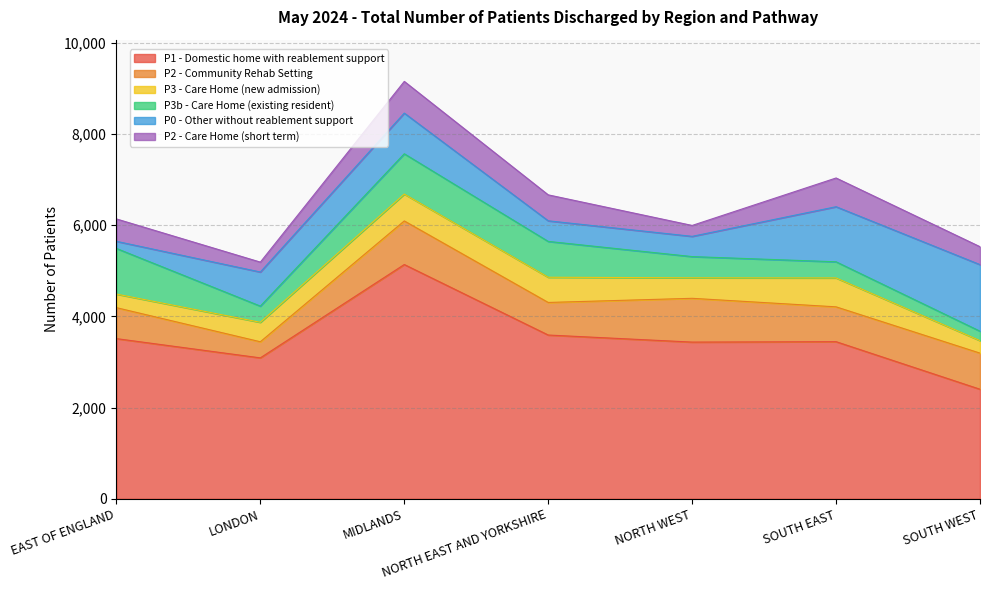

How many series are shown in this chart?

6